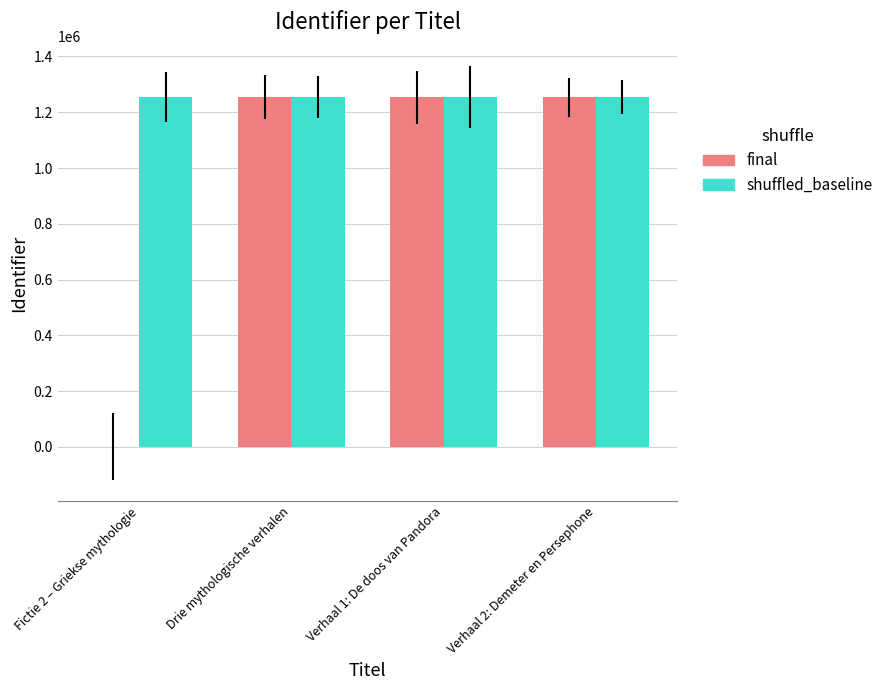

Does the chart contain stacked bars?

No